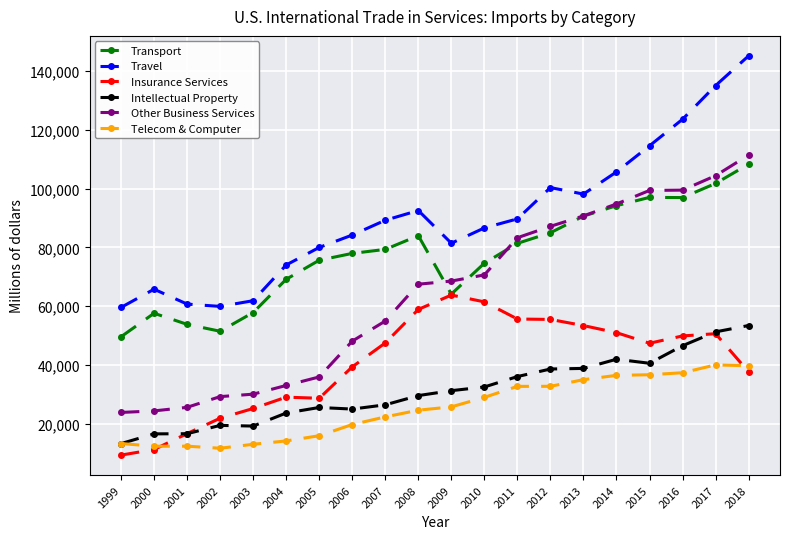

Which series has the largest total across all categories?

Travel